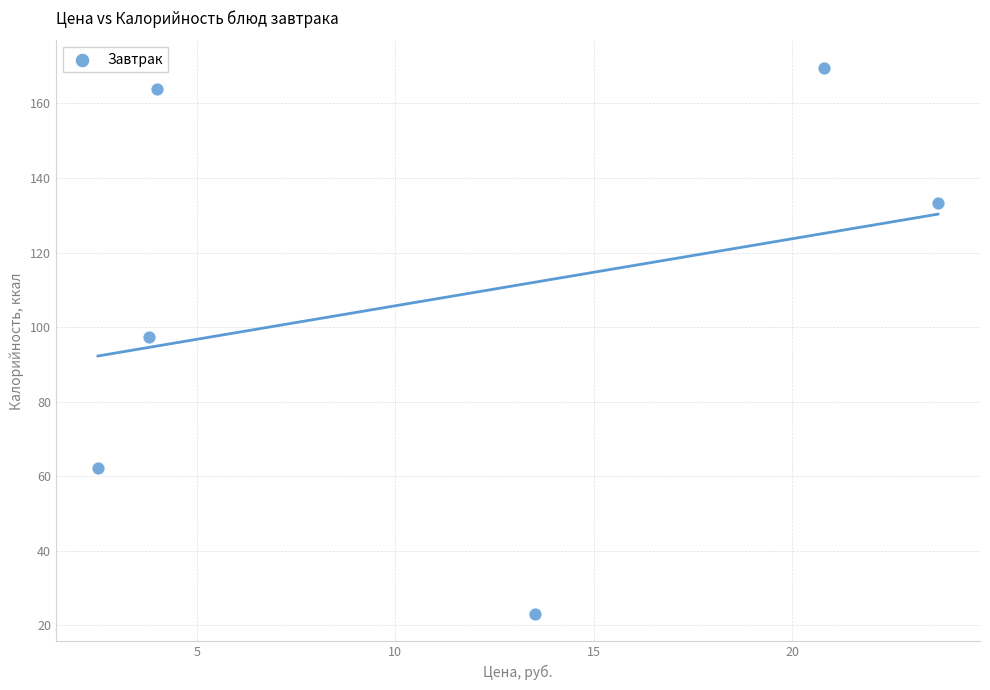

What is the average X value?

11.4